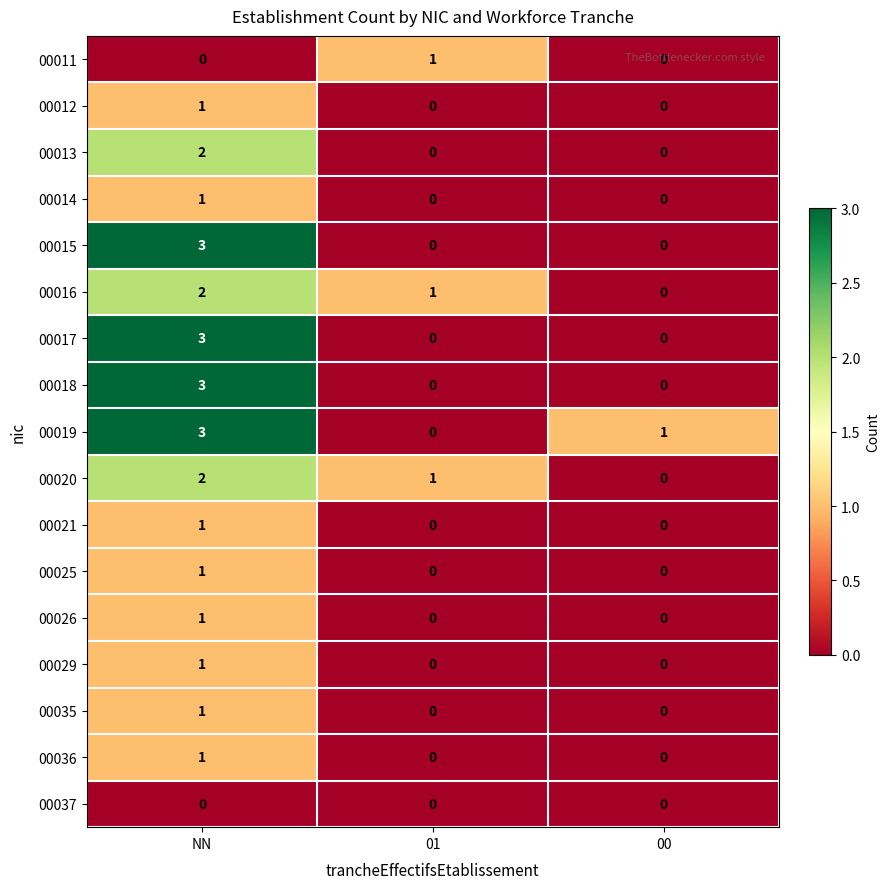

What is the difference between the 00017 values at 00 and NN?

3